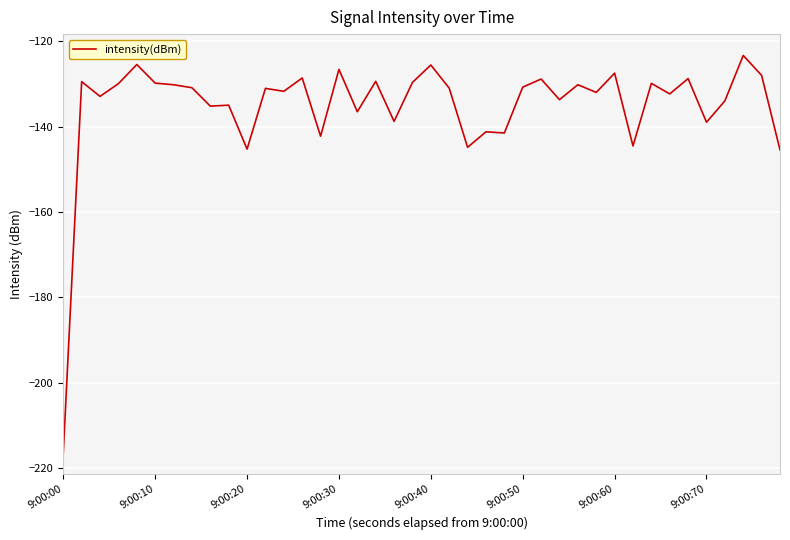

What is the greatest value displayed?

-123.3